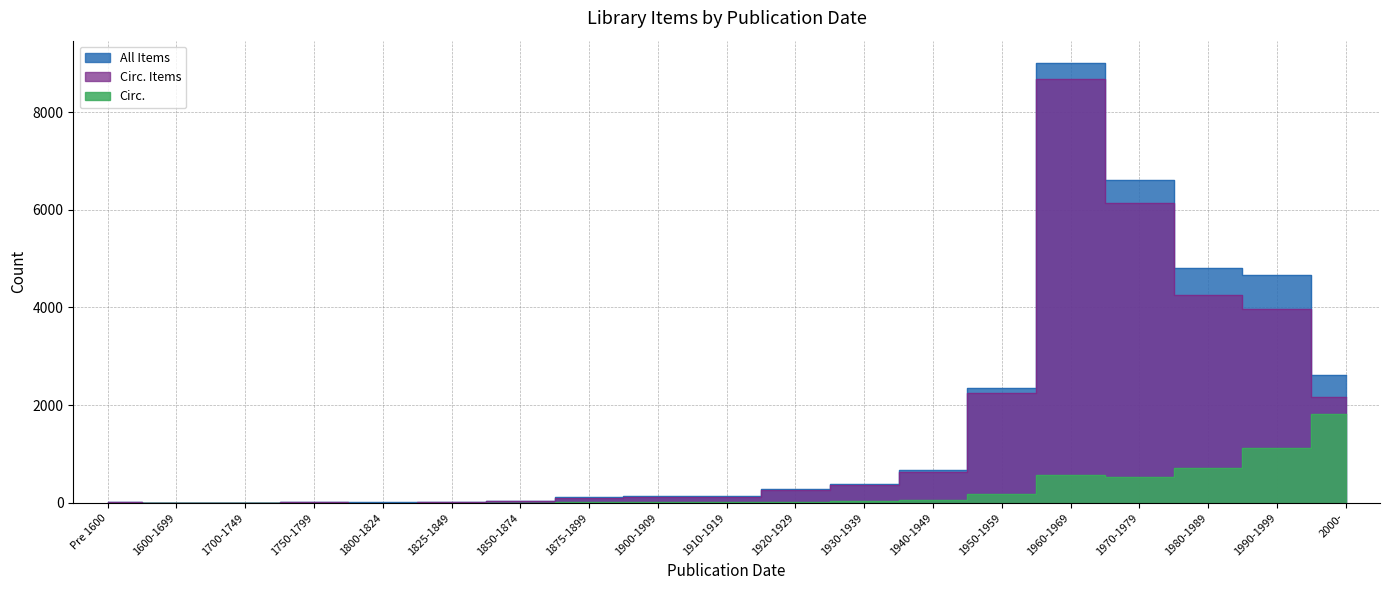

True or false: All Items and Circ. cross at least once.

False